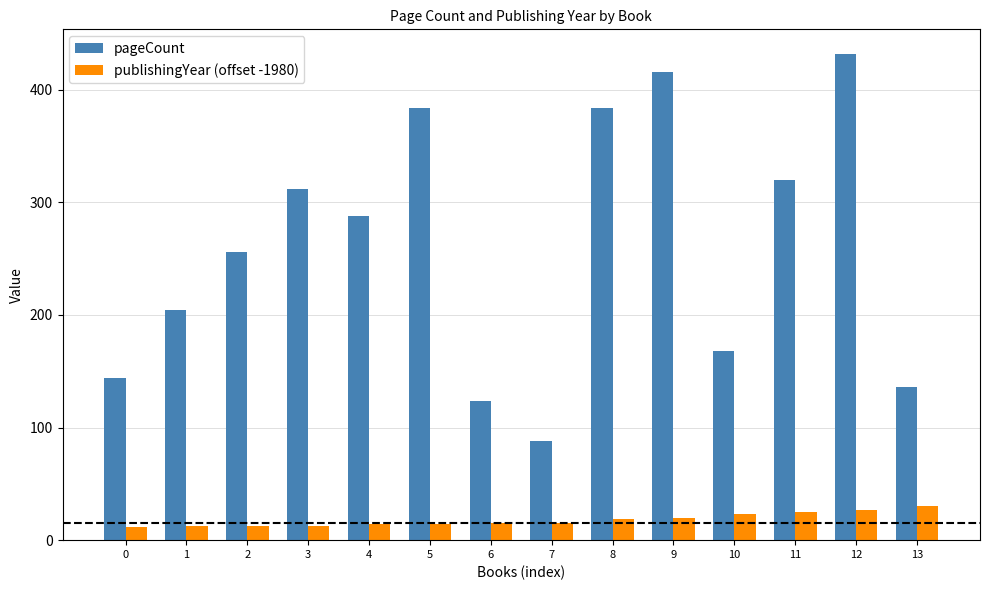

How many values in the pageCount series are below 288?

7